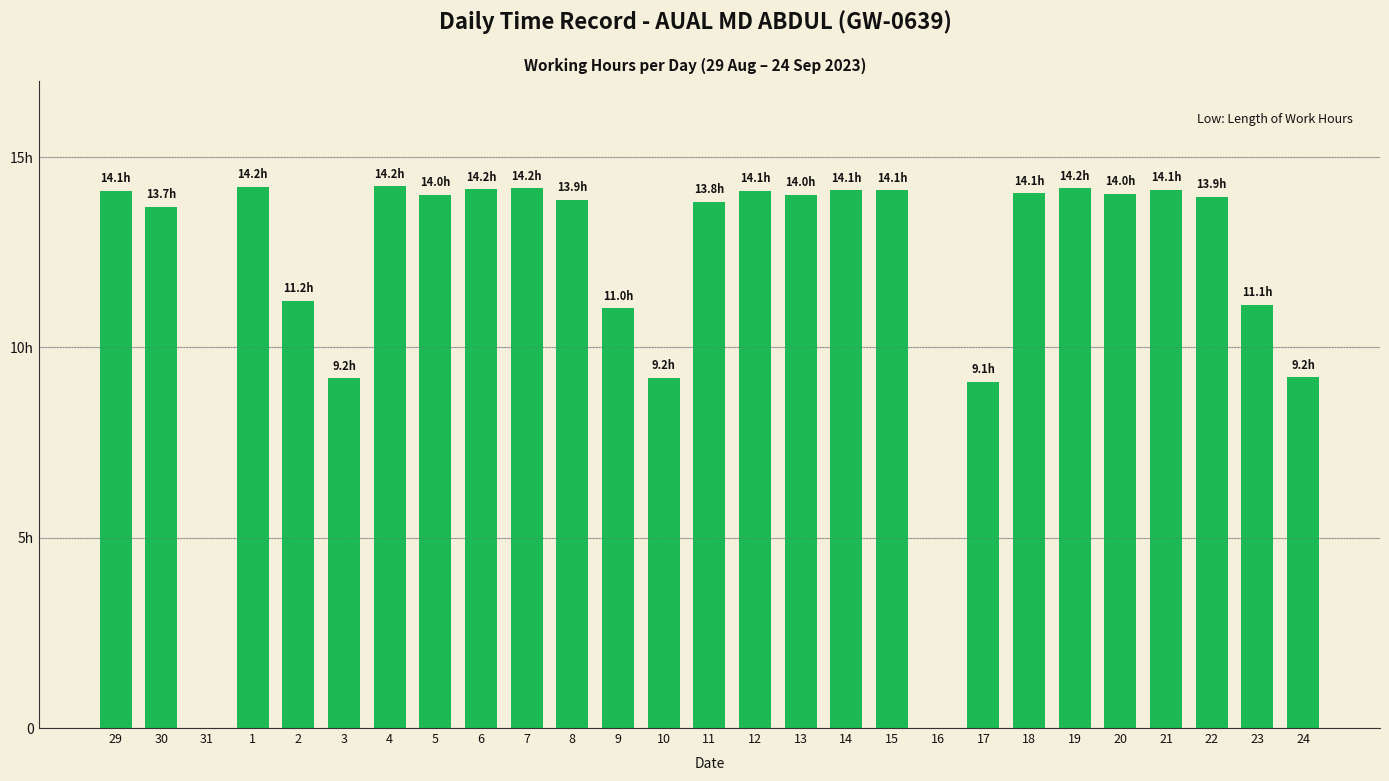

List the labels in order of value, largest first.

4, 1, 7, 19, 6, 21, 14, 15, 29, 12, 18, 20, 5, 13, 22, 8, 11, 30, 2, 23, 9, 24, 10, 3, 17, 31, 16